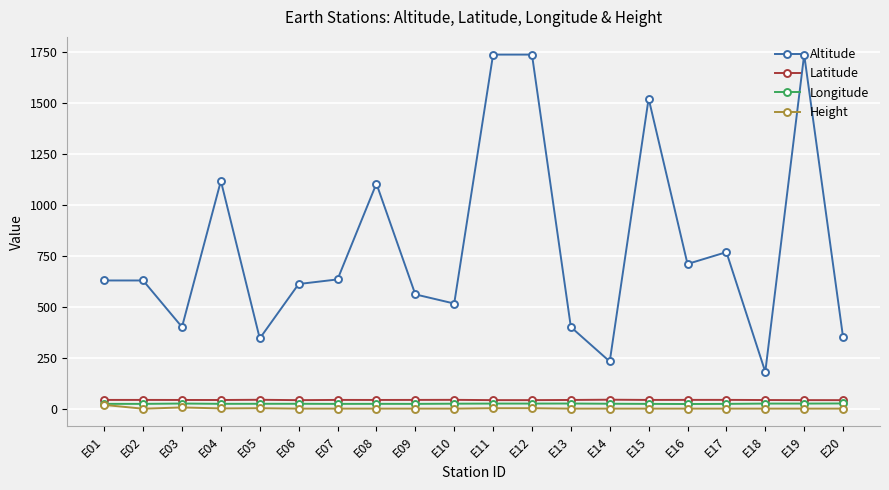

What is the sum of the Latitude values at E03 and E20?

84.1